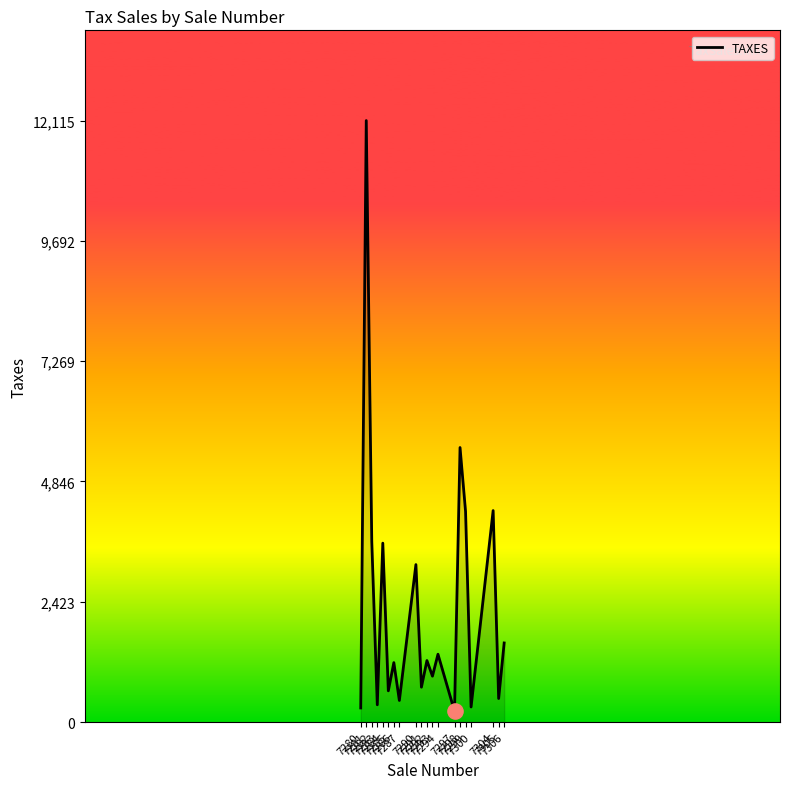

What is the ratio of the value at 7280 to the value at 7290?

0.1